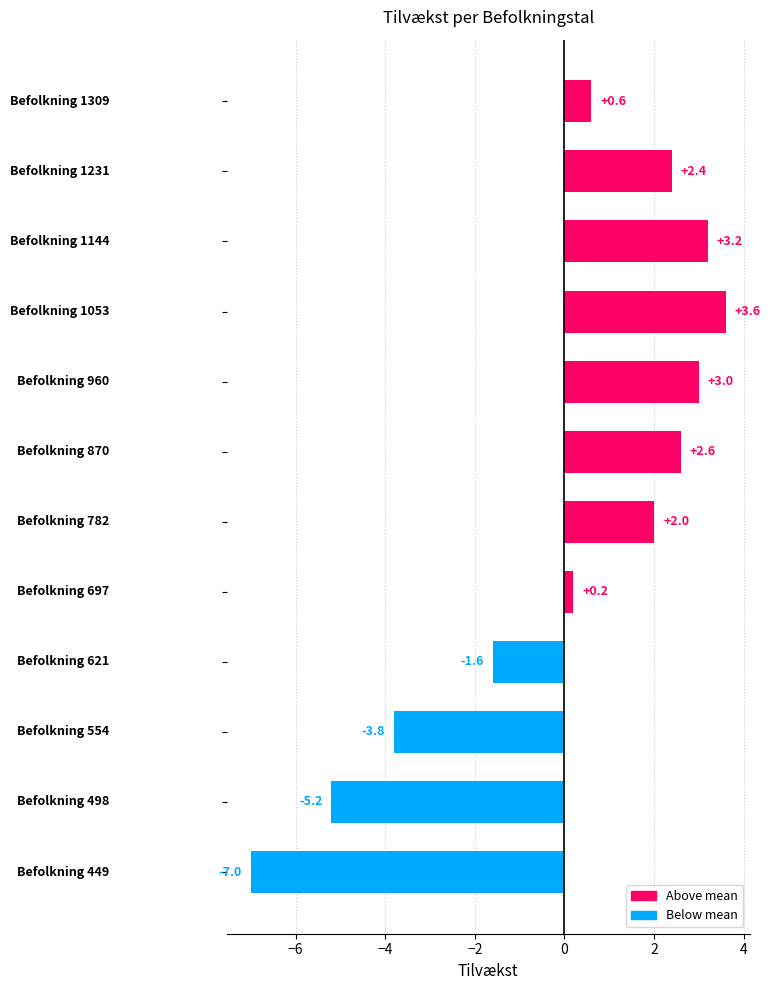

What is the minimum value shown in the chart?

-7.0